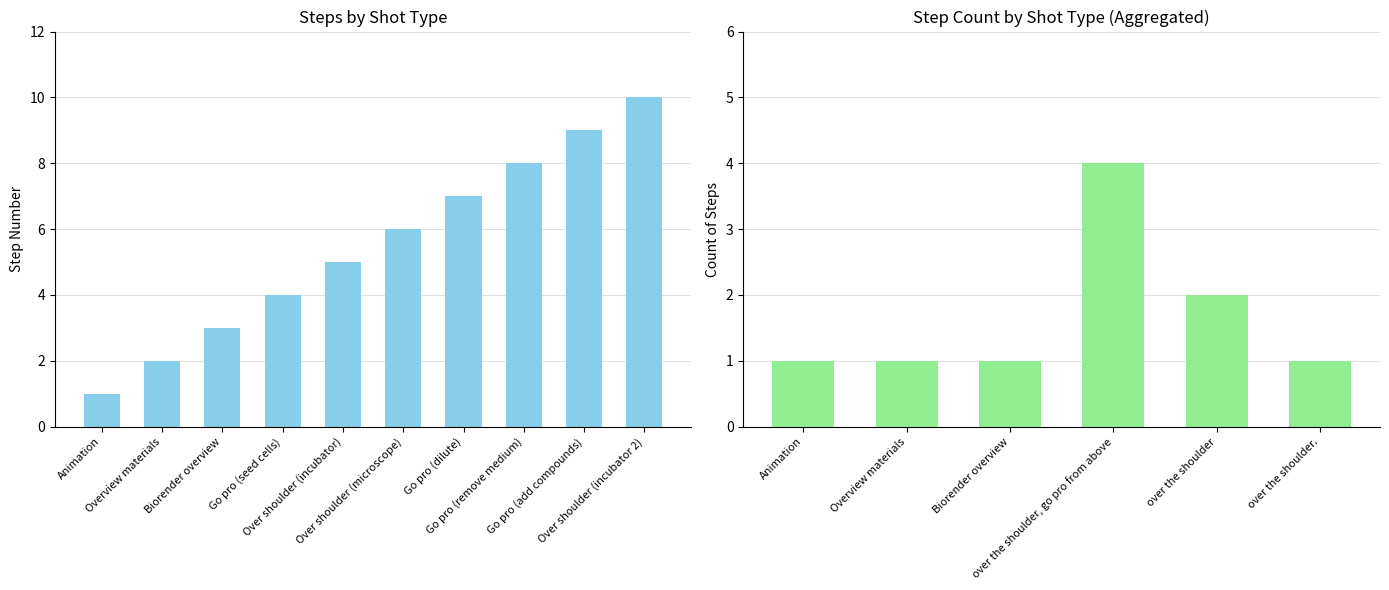

What is the value of the 2nd bar from the left?

2